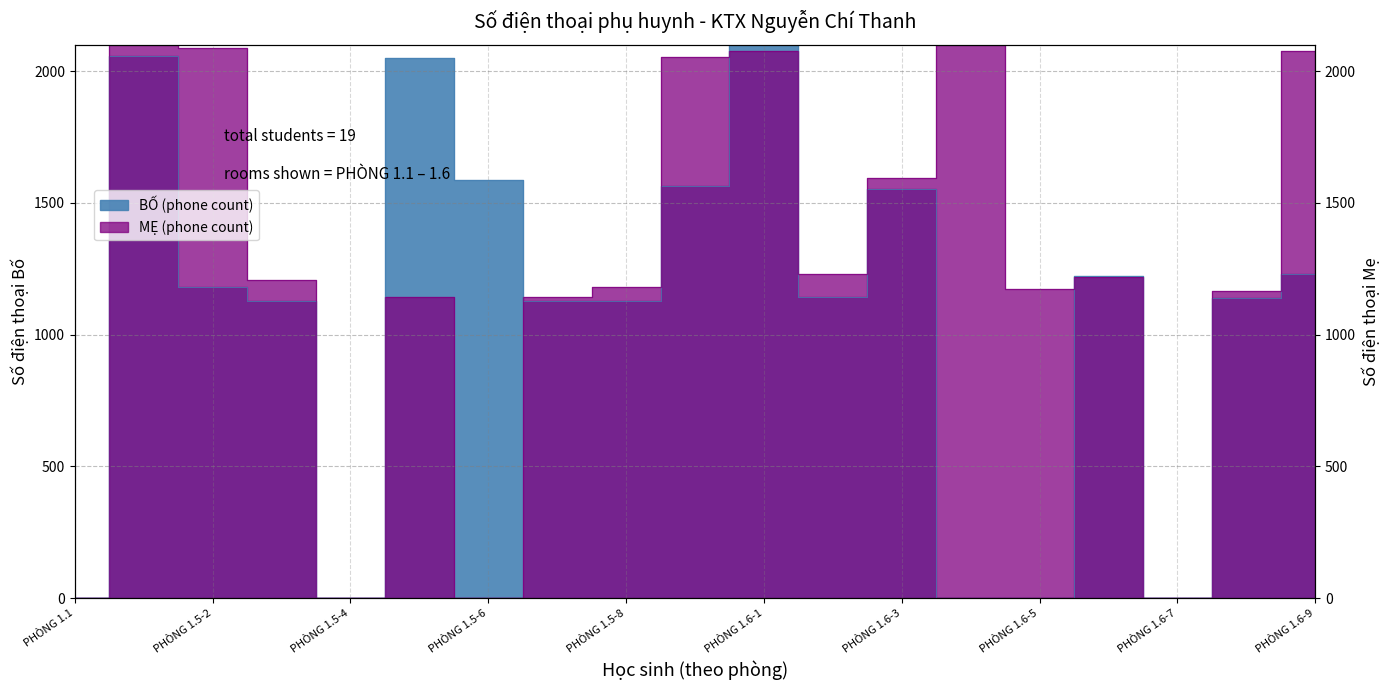

Does the chart have visible grid lines?

Yes